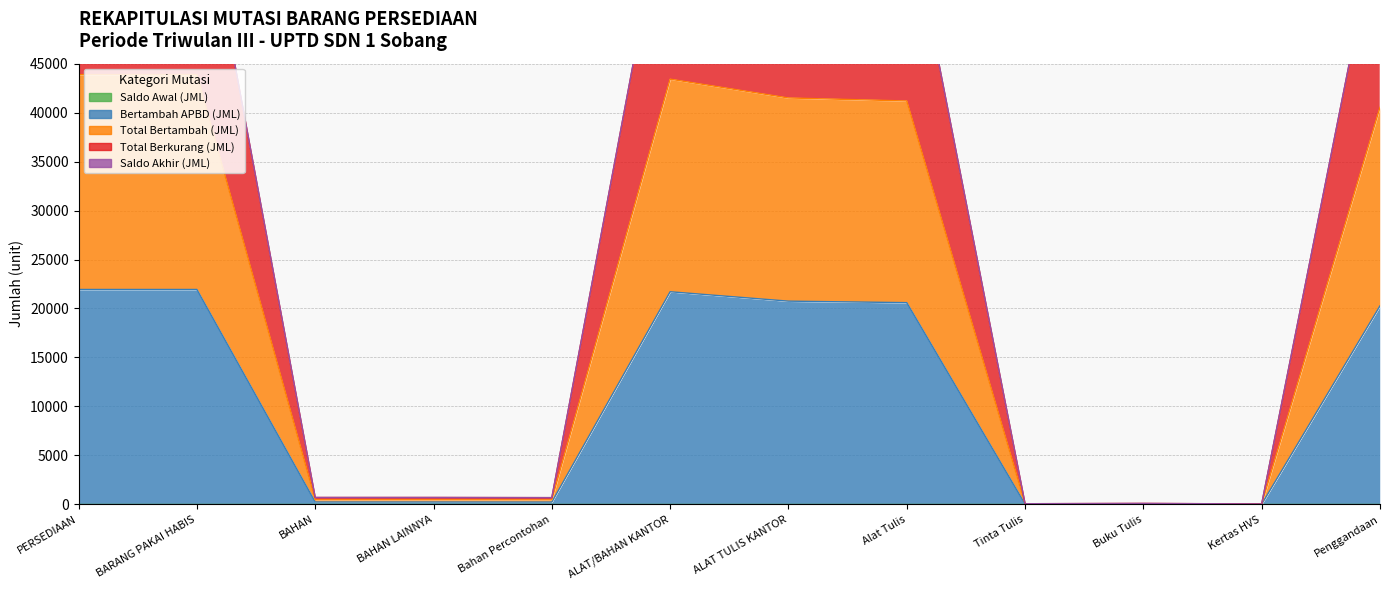

How many data points in Total Bertambah (JML) are less than 40532?

6